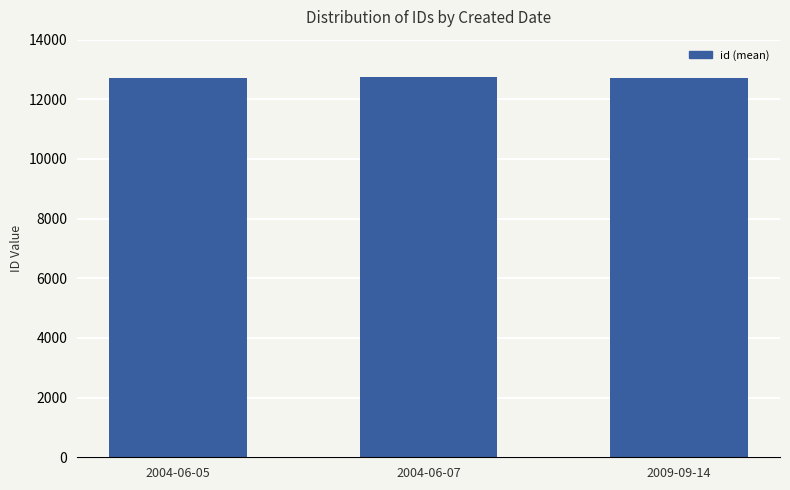

What is the value of the 1st bar from the left?

12730.5